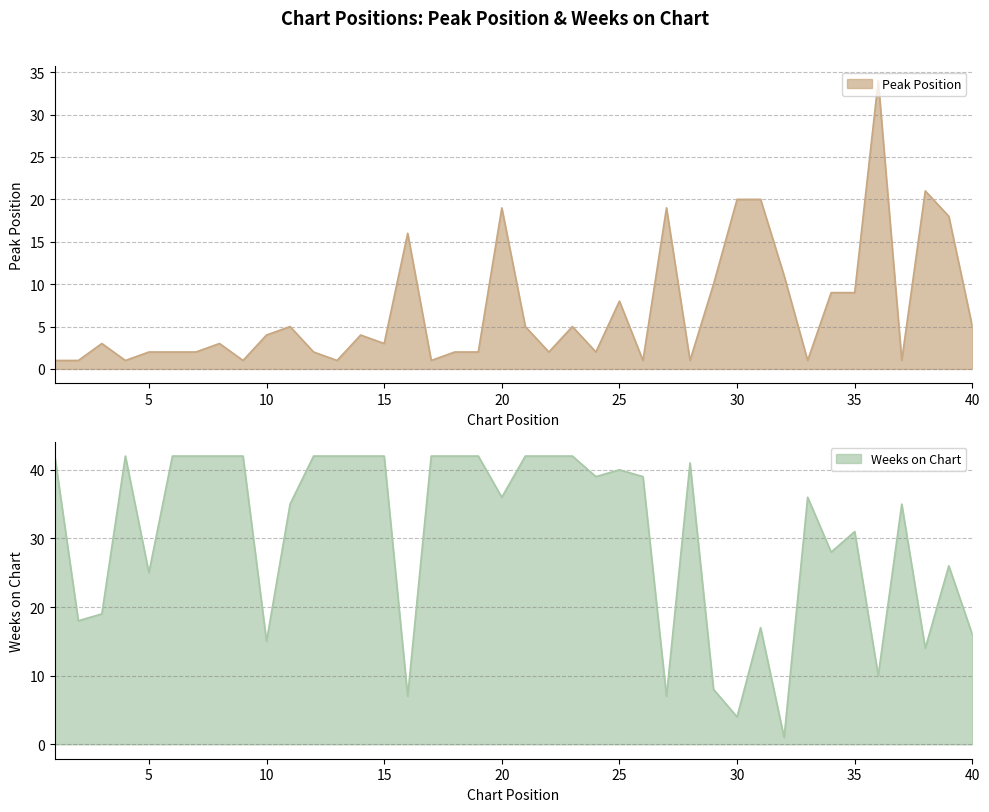

What is the sum of the Weeks on Chart values at 2 and 18?

60